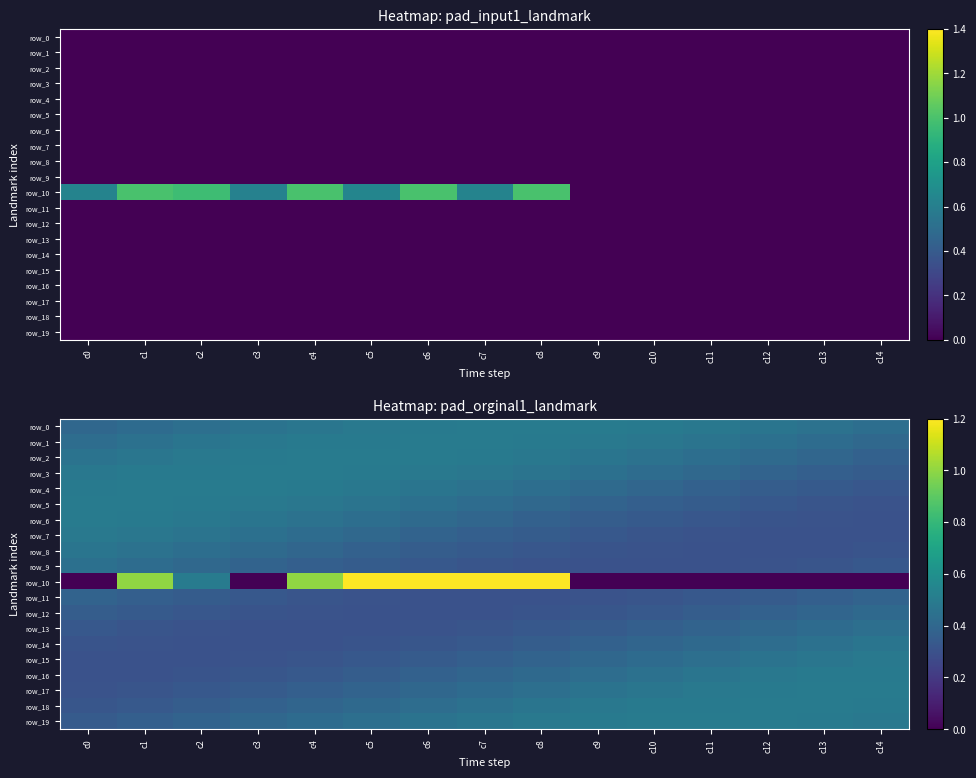

The row_2 series shows 0.7 at c10. True or false?

False